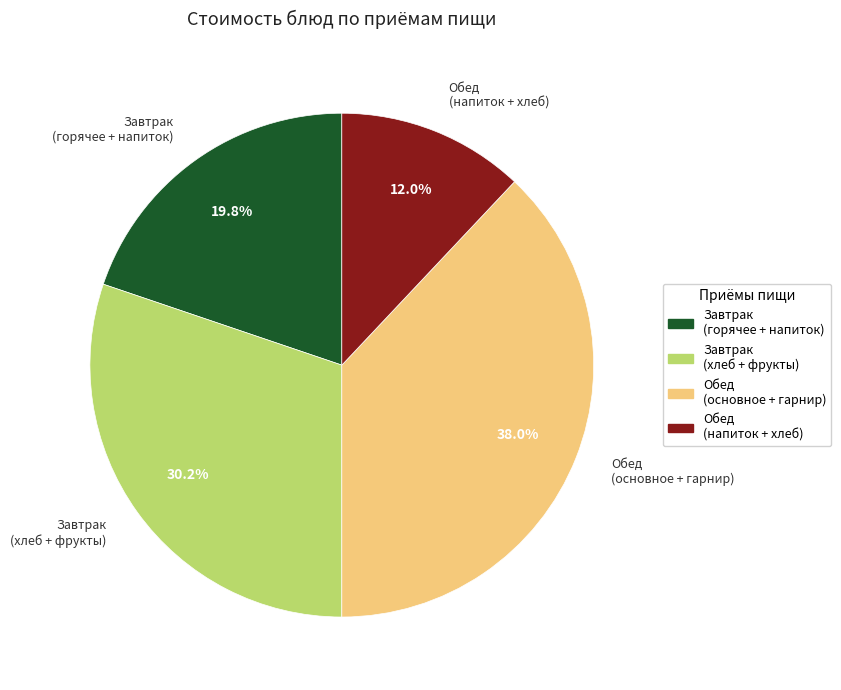

Rank the categories by value from highest to lowest.

Обед (основное + гарнир), Завтрак (хлеб + фрукты), Завтрак (горячее + напиток), Обед (напиток + хлеб)